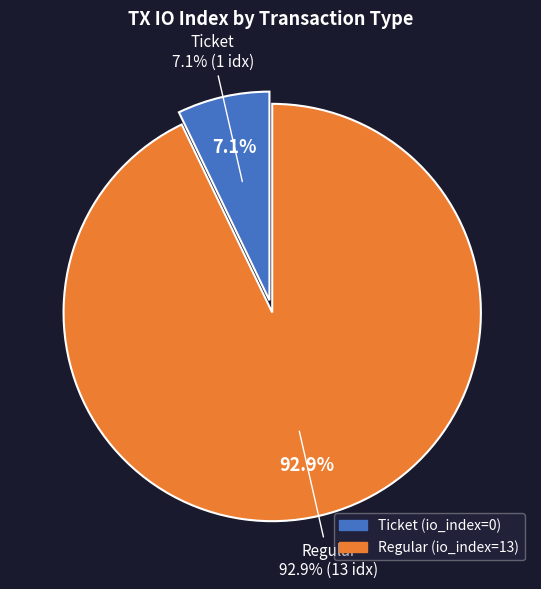

What percentage do Regular and Ticket together represent?

100.0%